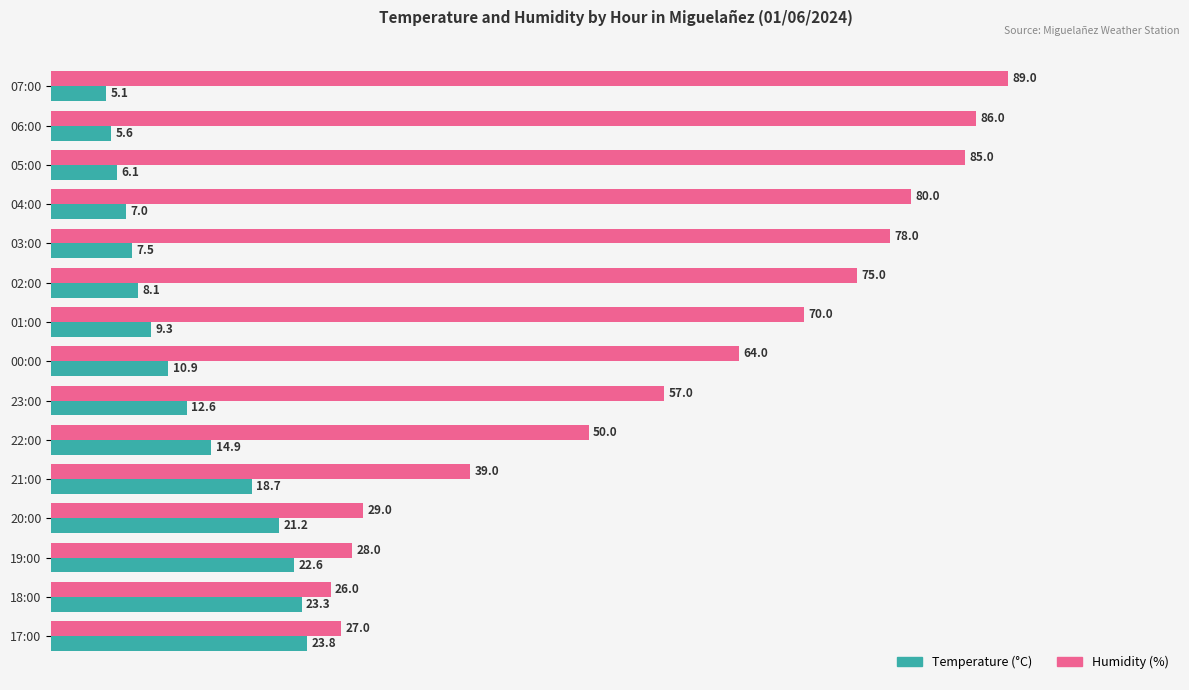

Rank the series at 19:00 from lowest to highest value.

Temperature (°C), Humidity (%)